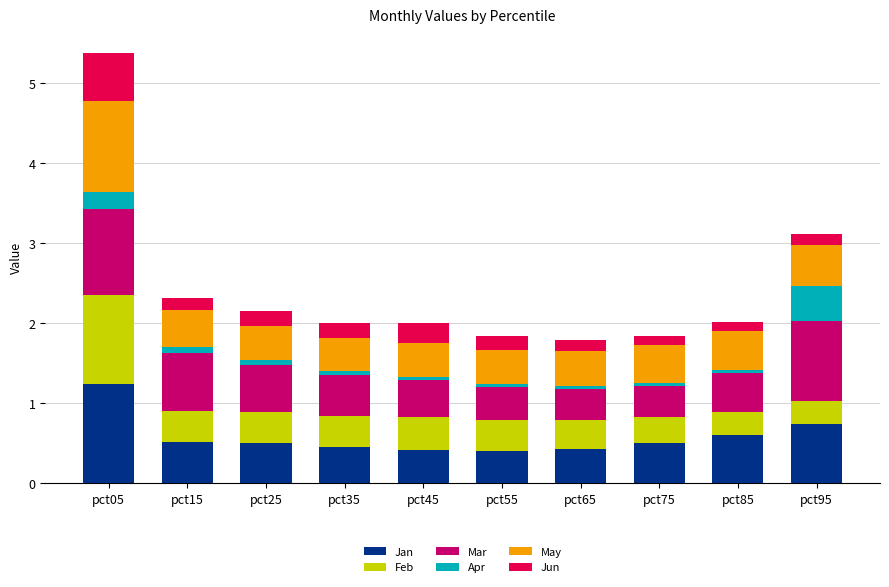

The value of Jan at pct45 is 0.4. True or false?

True